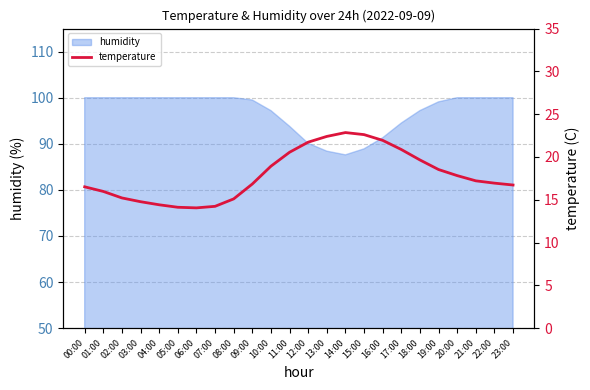

True or false: humidity has a value of 131.0 at 18:00.

False